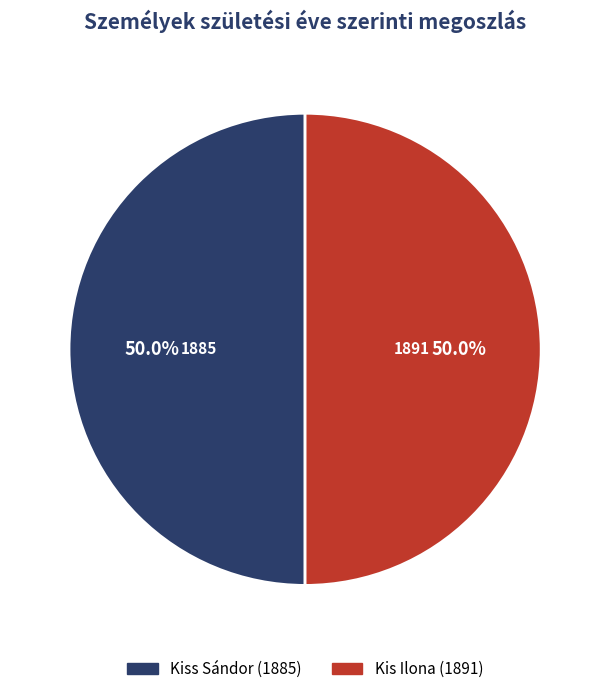

Does any single category account for the majority?

Yes